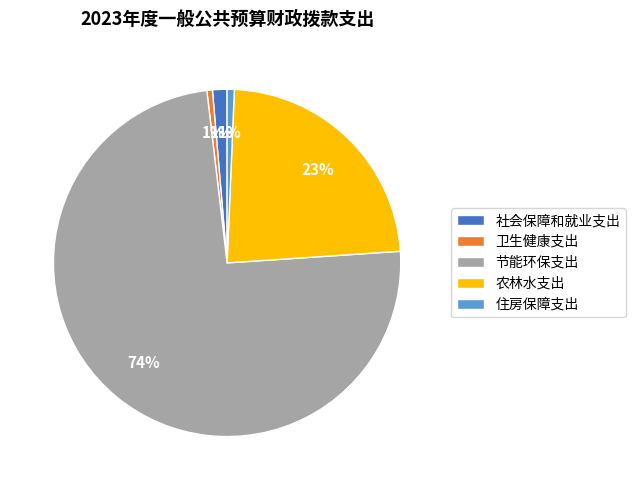

Is 节能环保支出 the majority of the pie?

Yes